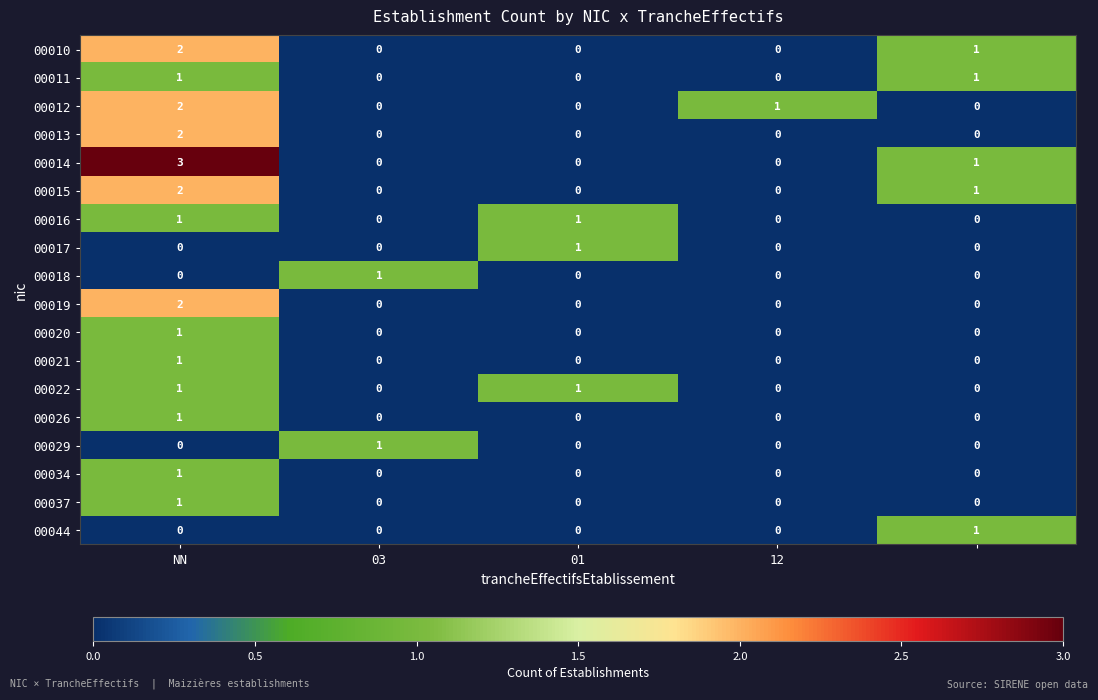

Which series has the largest total across all categories?

00014